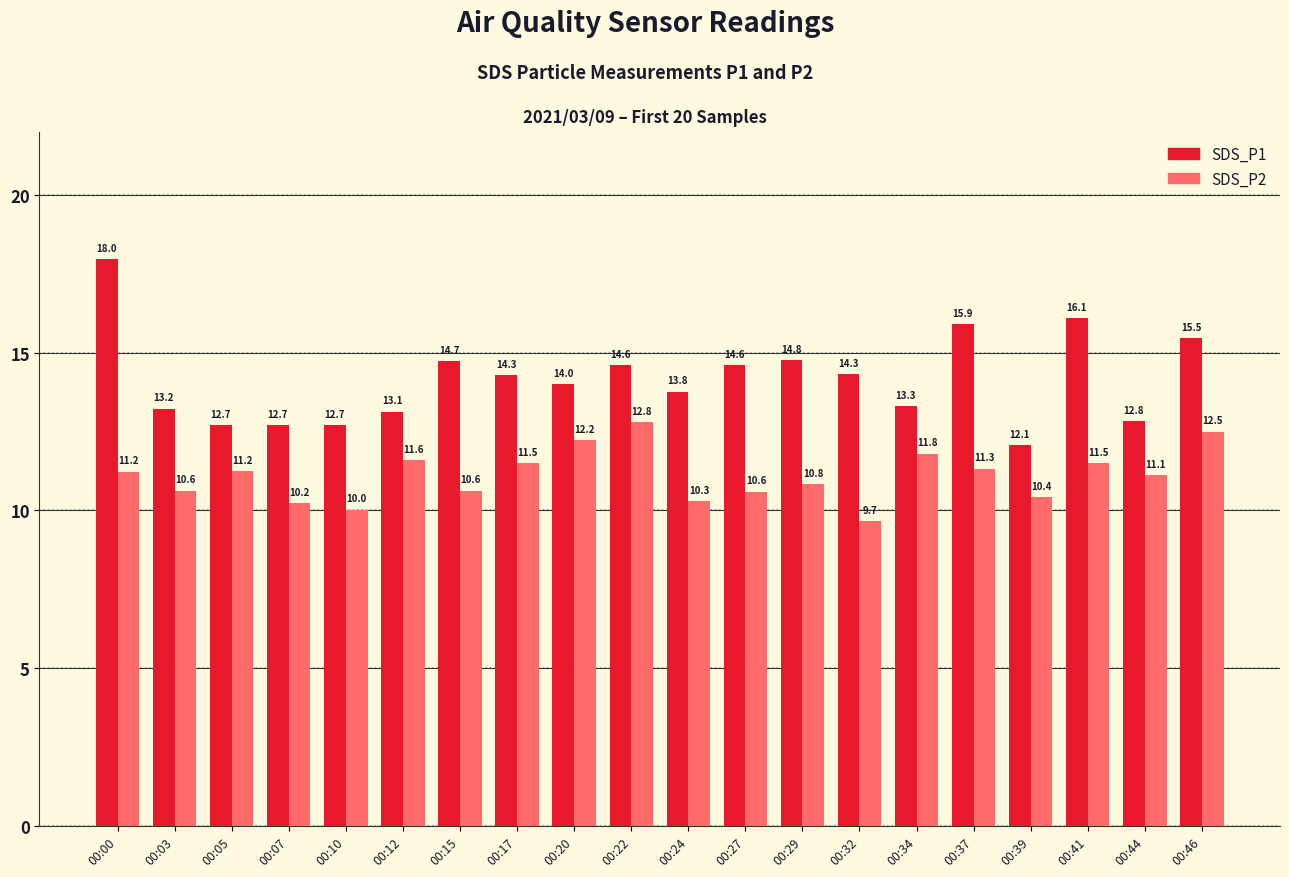

What is the difference between the maximum and second lowest values in the SDS_P2 series?

2.8